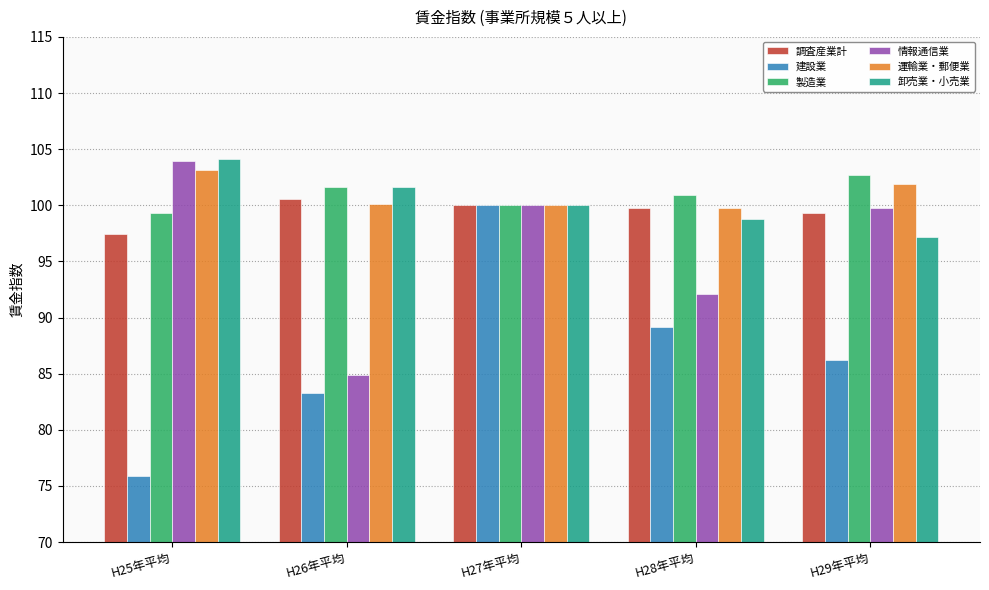

What is the greatest value displayed?

104.1